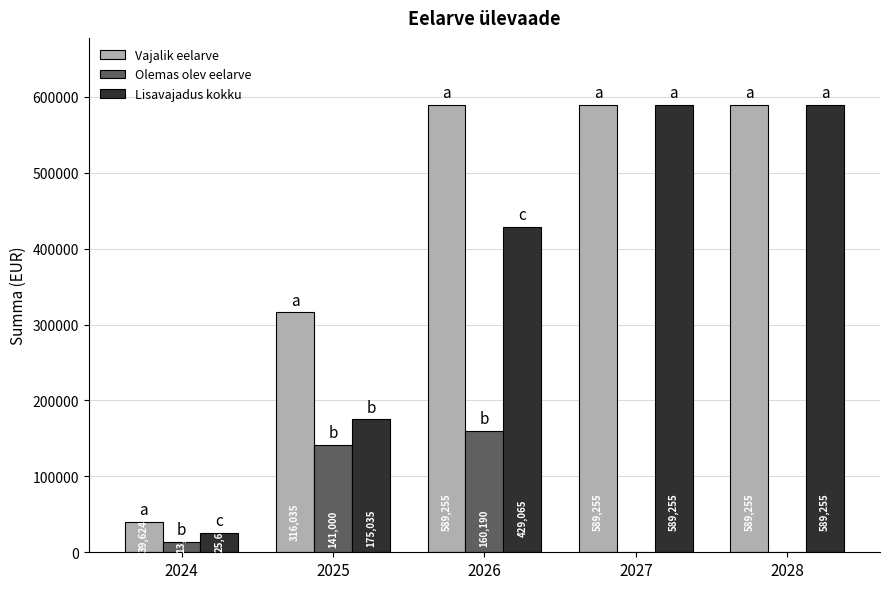

Between 2025 and 2026, which series saw the biggest shift?

Vajalik eelarve